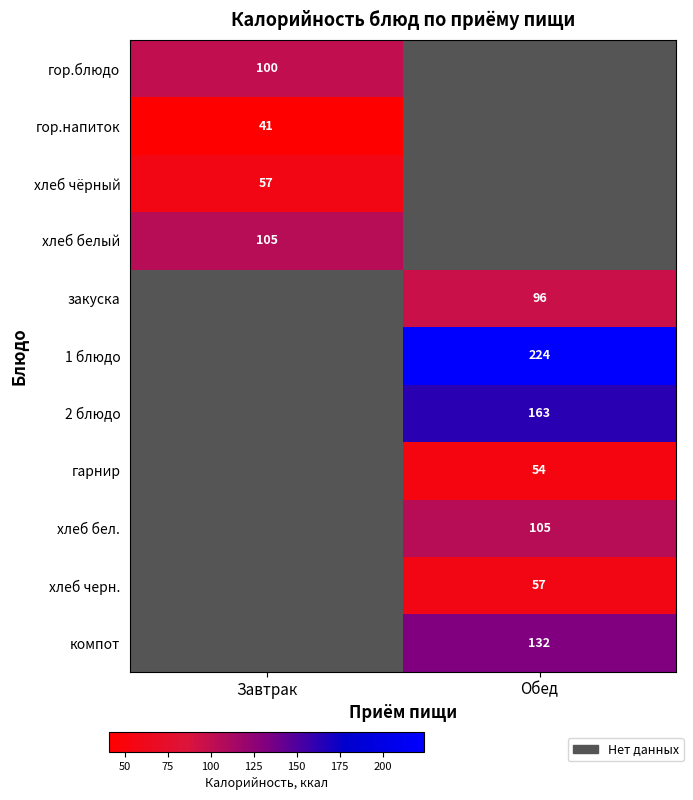

At which category does the chart reach its peak across all series?

Обед